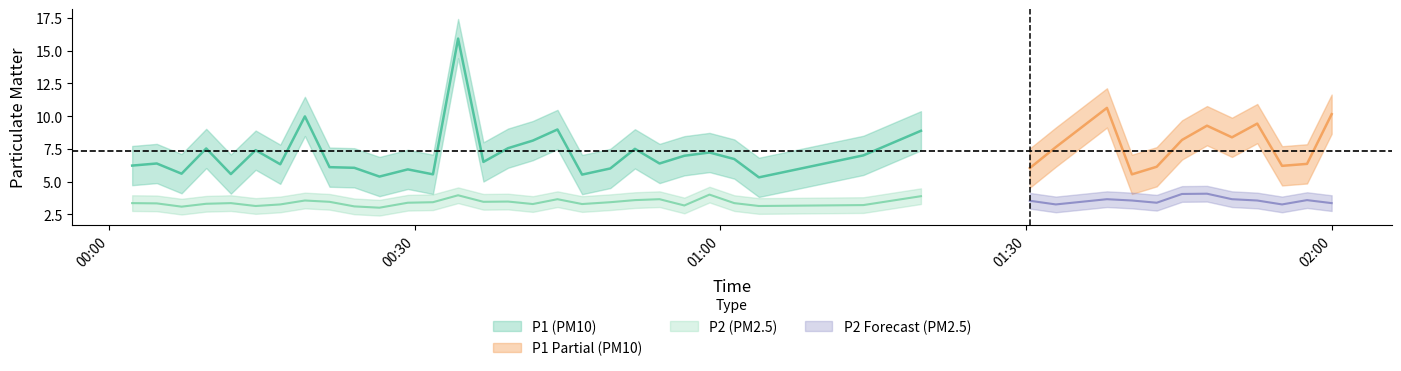

What is the value of the P1 point at the 27th from the left?

7.0